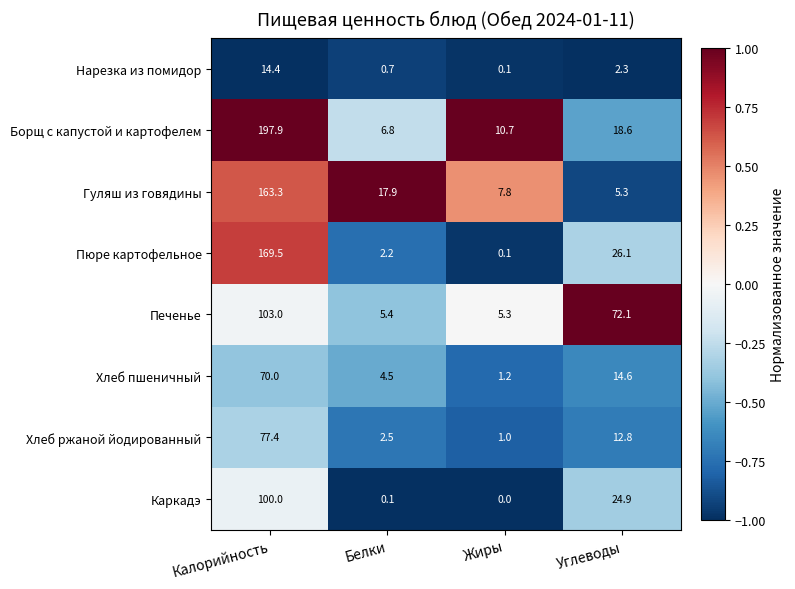

Read the Каркадэ value at Калорийность.

100.0